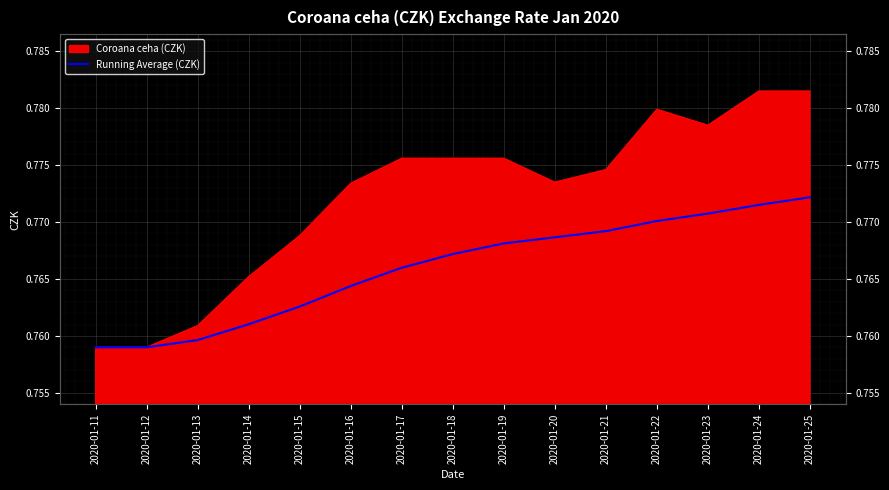

Reading left to right, transcribe all the data shown in this chart.

0.8	0.8	0.8	0.8	0.8	0.8	0.8	0.8	0.8	0.8	0.8	0.8	0.8	0.8	0.8